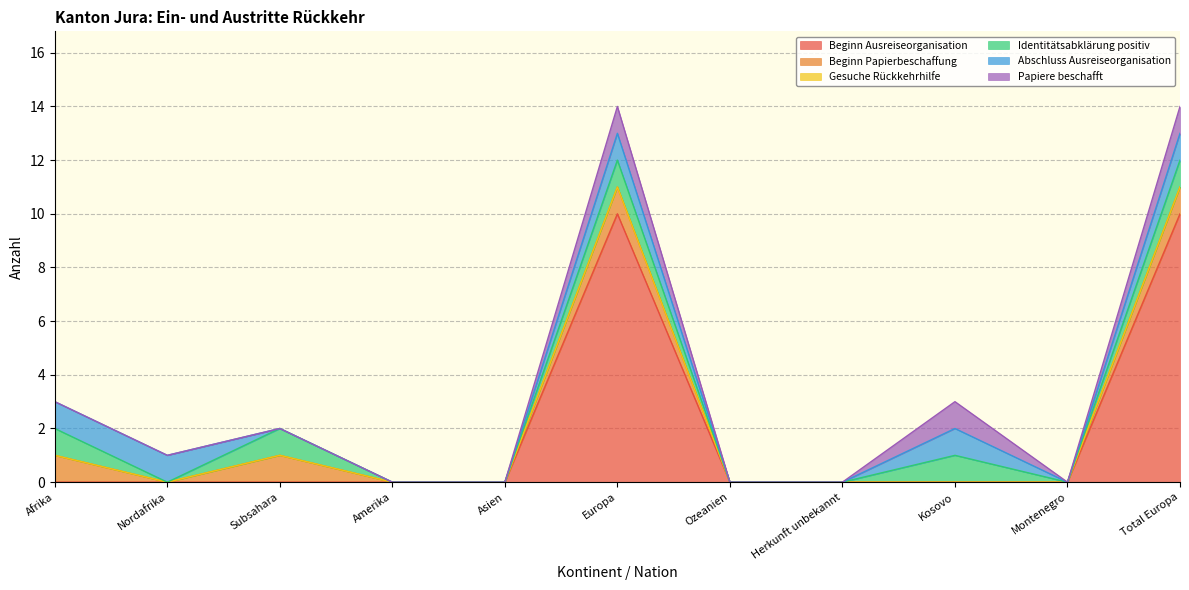

Does the chart display data point markers on the line(s)?

No